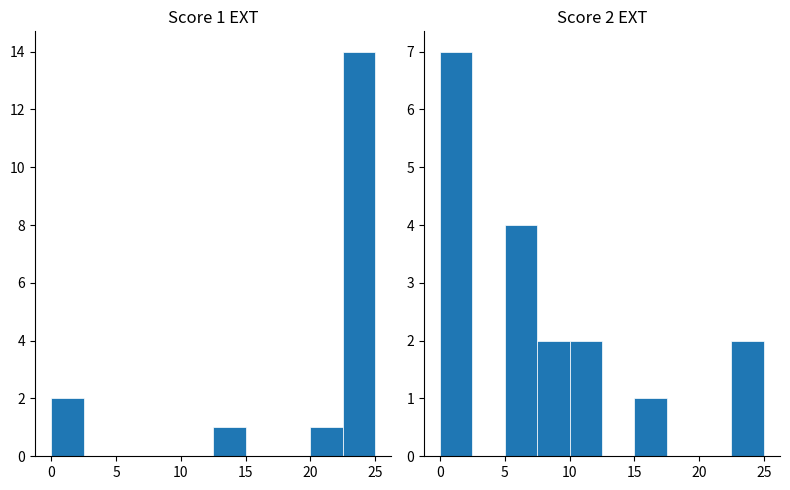

What position from the right is 15?

6